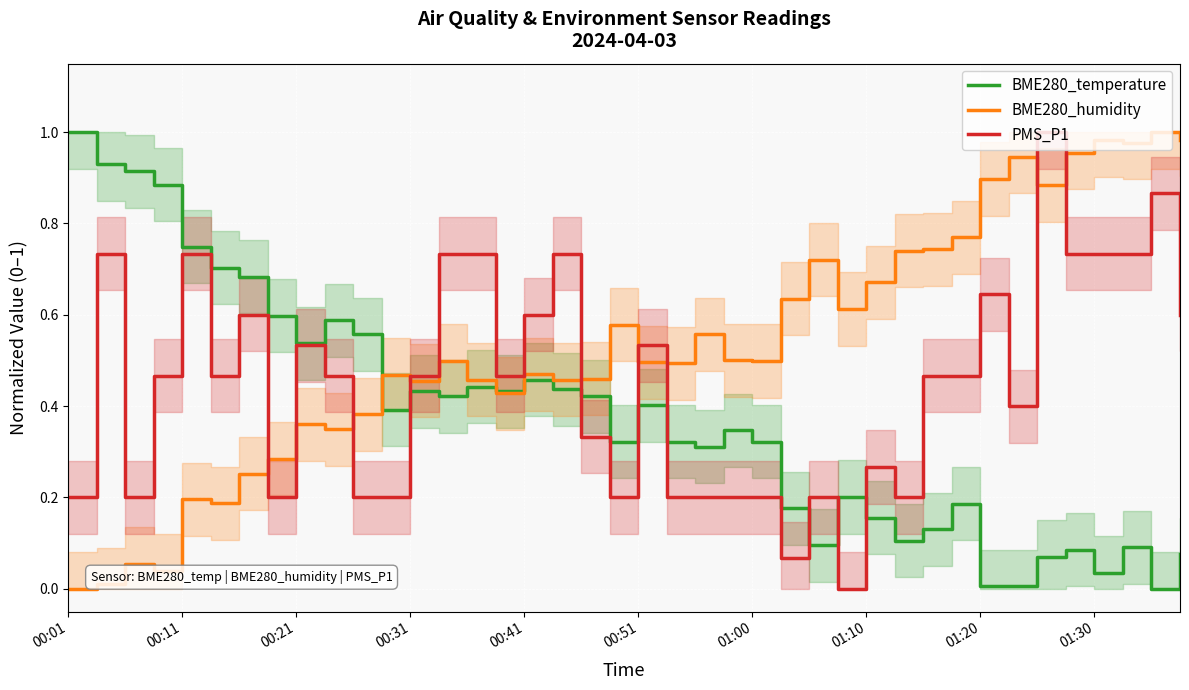

What are all the series names shown in the legend?

BME280_temperature, BME280_humidity, PMS_P1